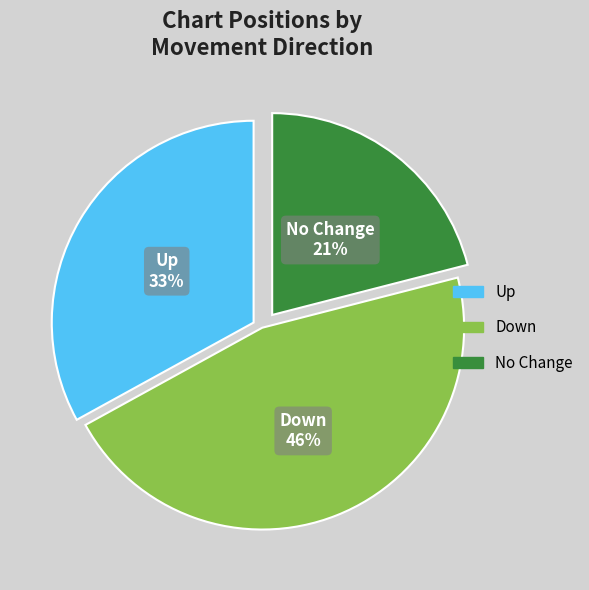

Is there a majority slice in this chart?

No